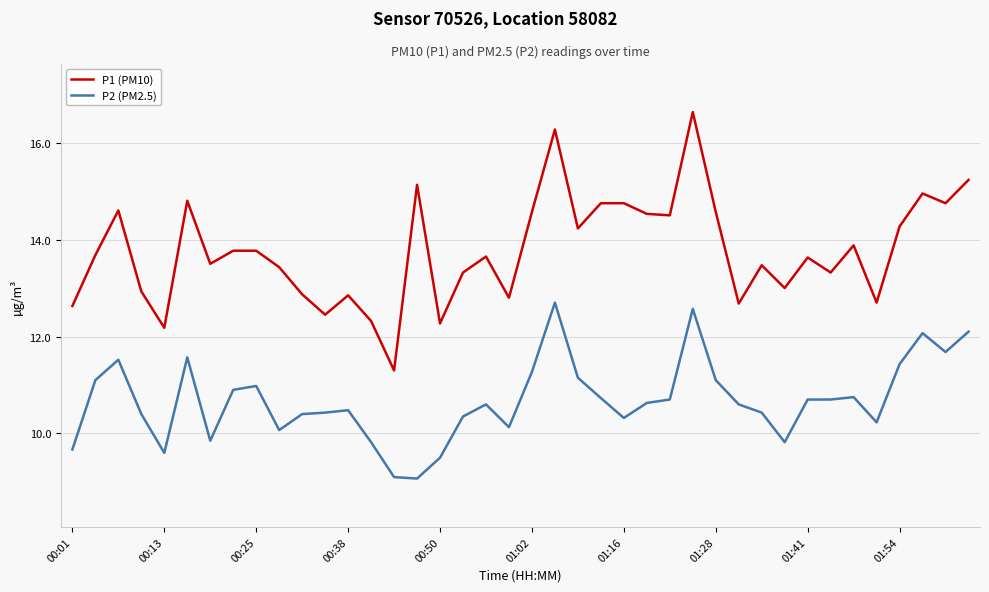

At how many categories does at least one series exceed 10?

40